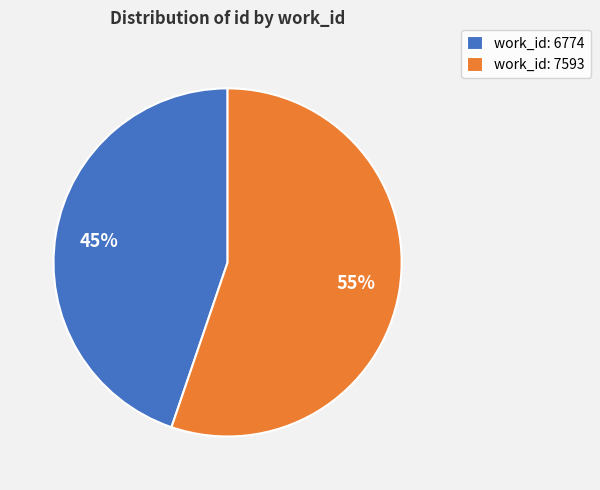

Which slice is the smallest?

work_id: 6774